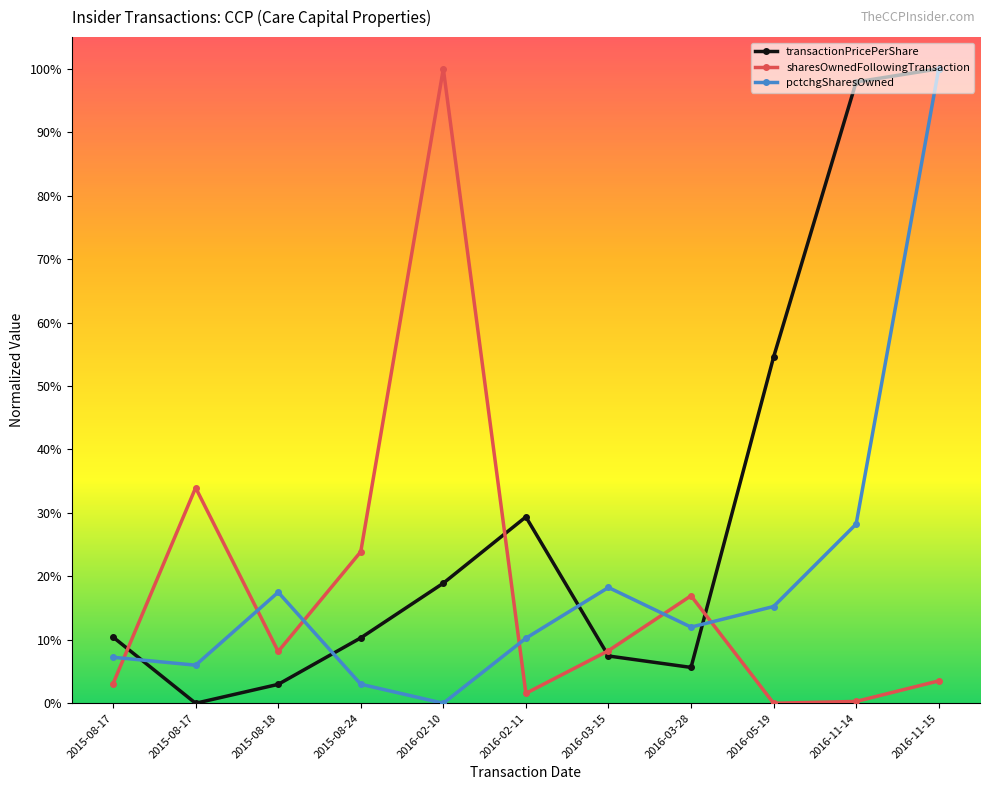

Does the chart display data point markers on the line(s)?

Yes